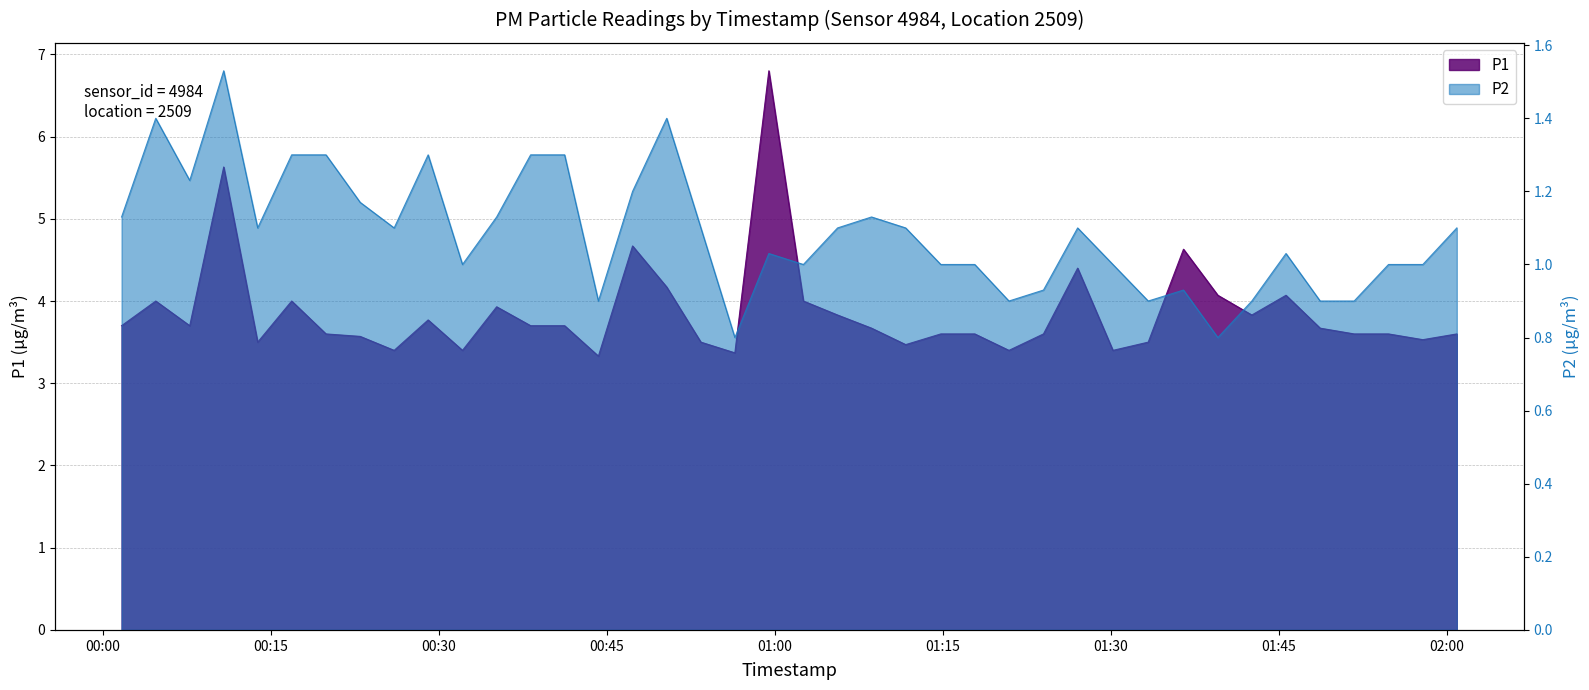

What is the maximum value for P2?

1.5